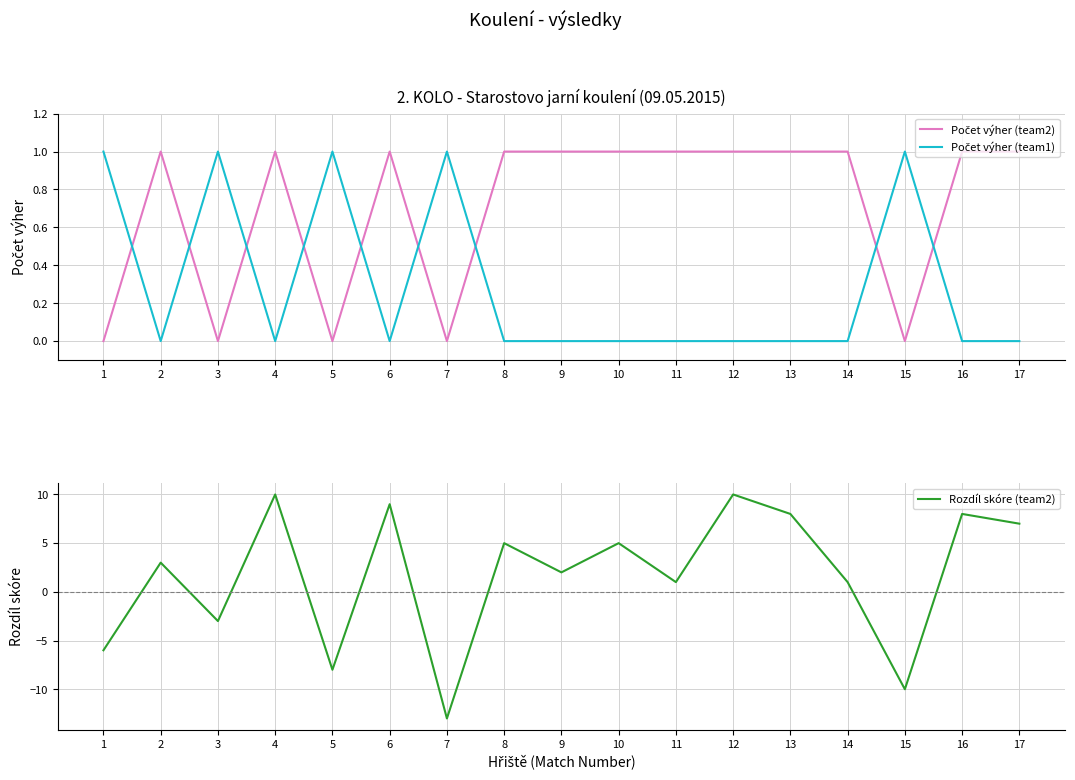

The value of Počet výher (team2) at 3 is 0. True or false?

True